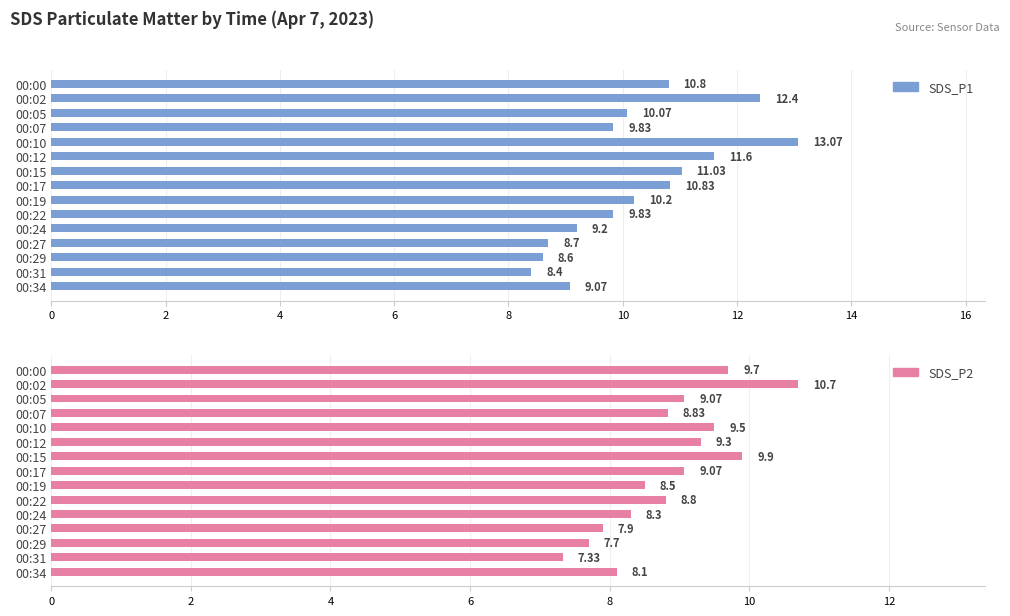

At which category is the sum across all series the highest?

00:02